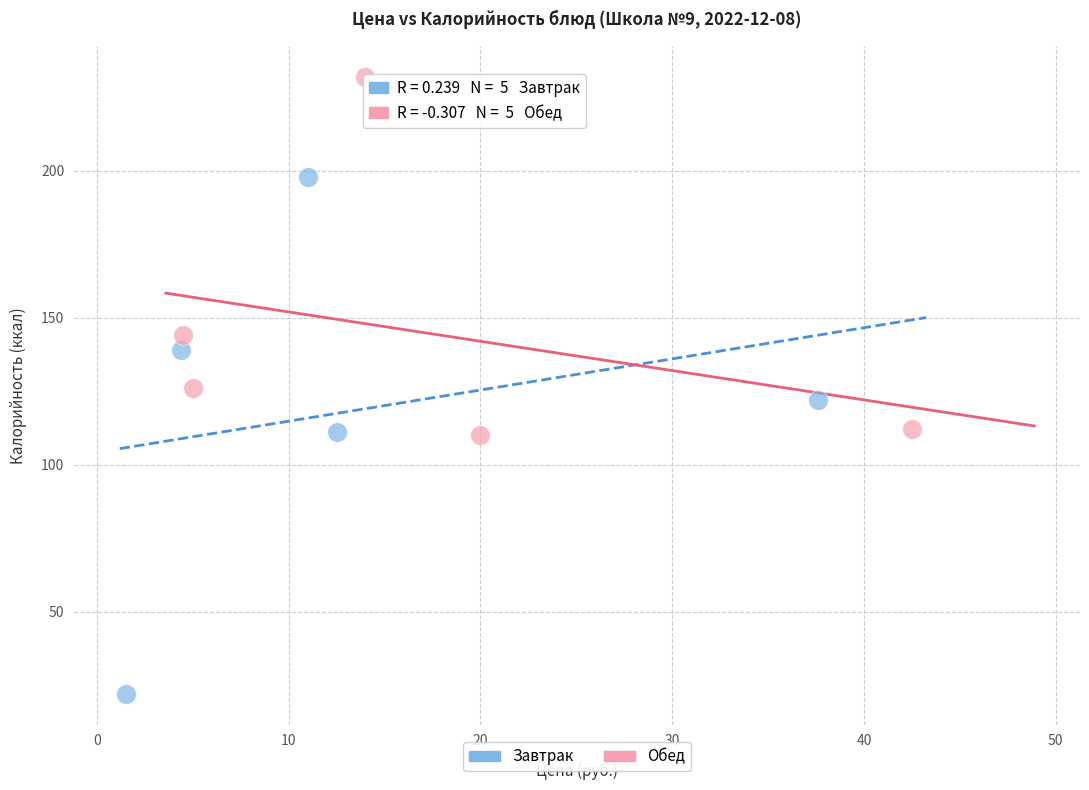

Which series has the widest spread of Y values?

Завтрак